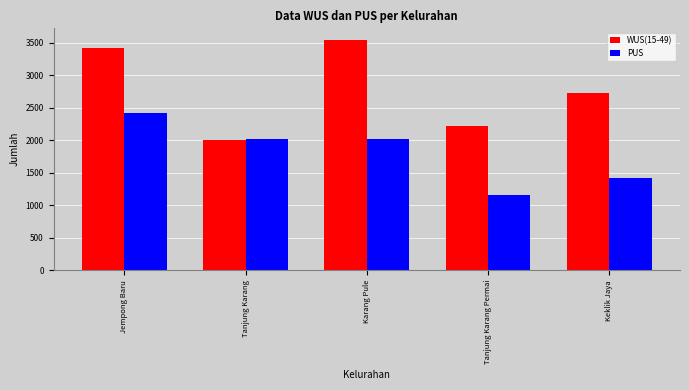

How many bars are there in each group?

2